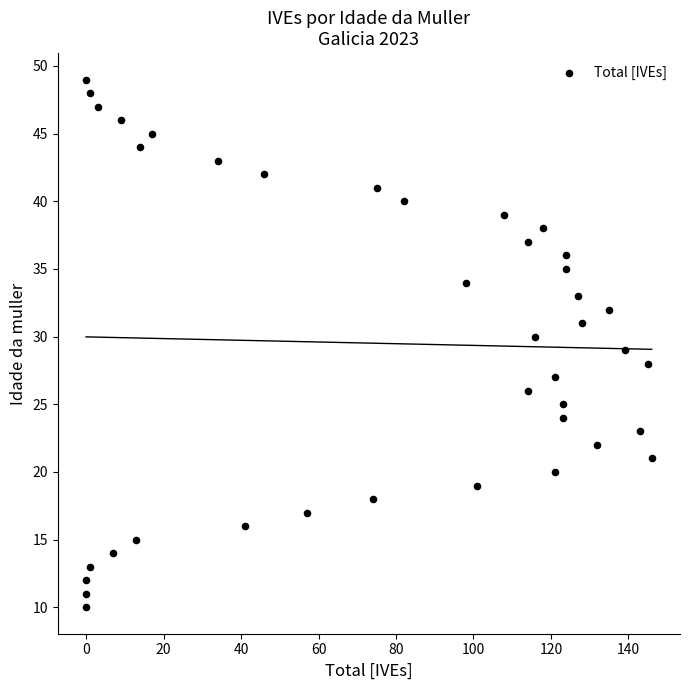

What is the range of X values (max minus min)?

146